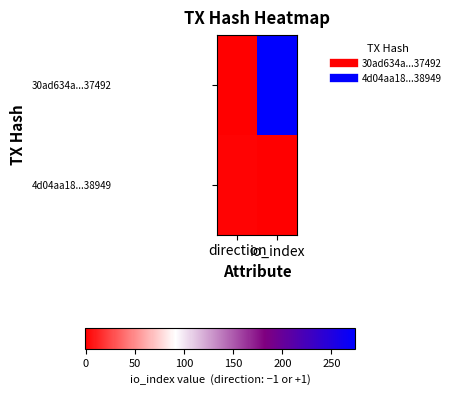

Rank the series at io_index from highest to lowest value.

30ad634a...37492, 4d04aa18...38949